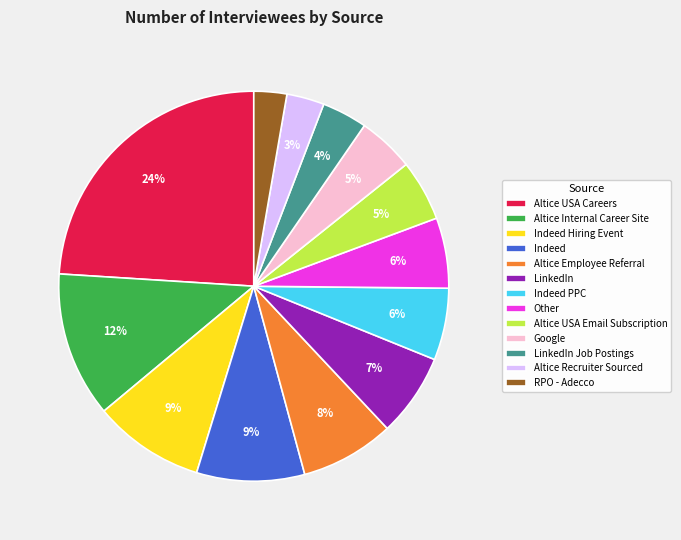

What is the largest slice in the pie chart?

Altice USA Careers